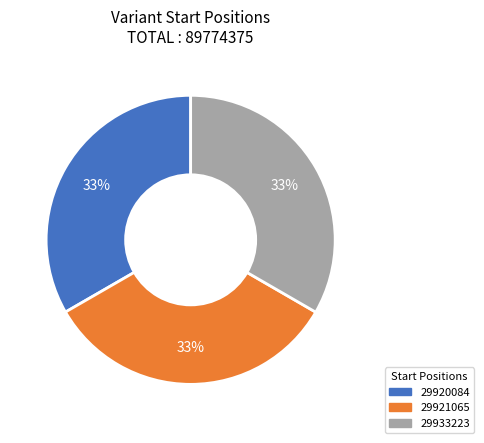

Is the sum of 29933223 and 29920084 greater than half?

Yes